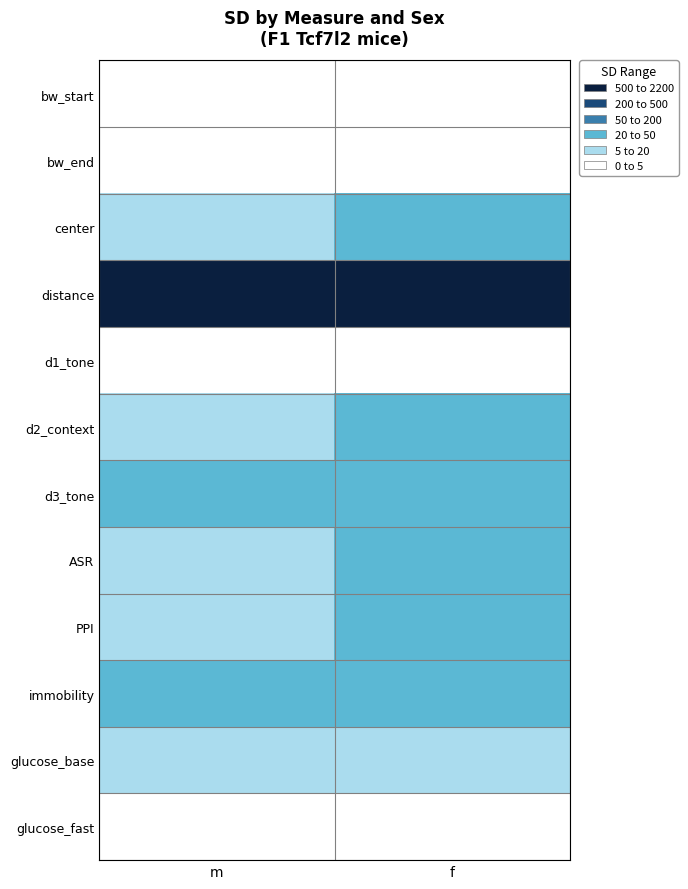

How many values in the PPI series are below 27?

1